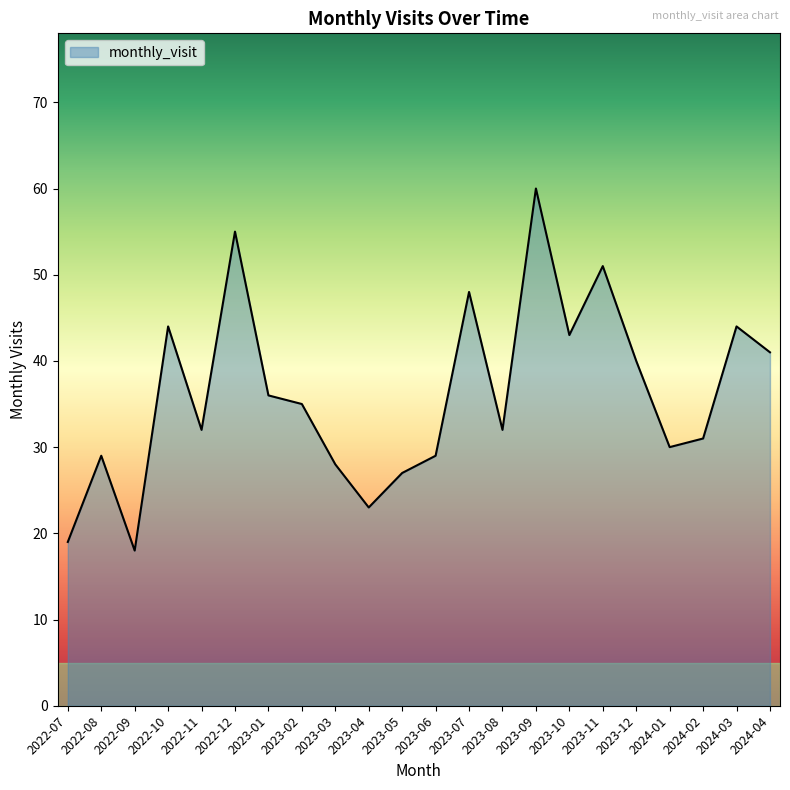

Does the chart display data point markers on the line(s)?

No